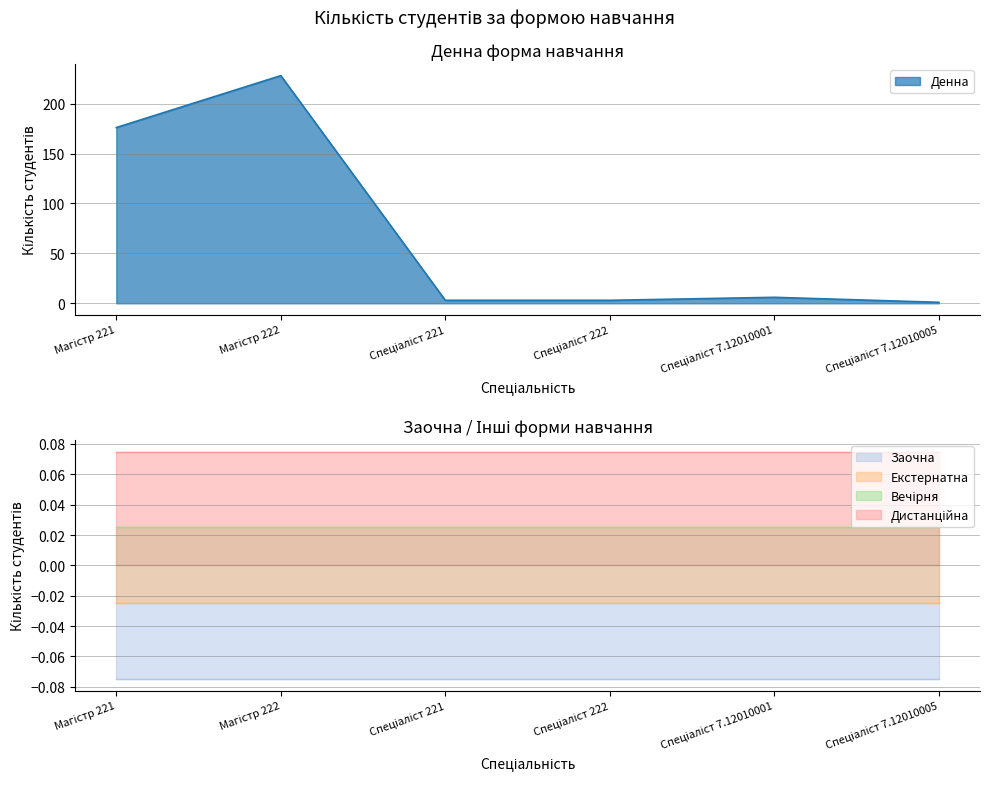

True or false: Дистанційна and Денна cross at least once.

False